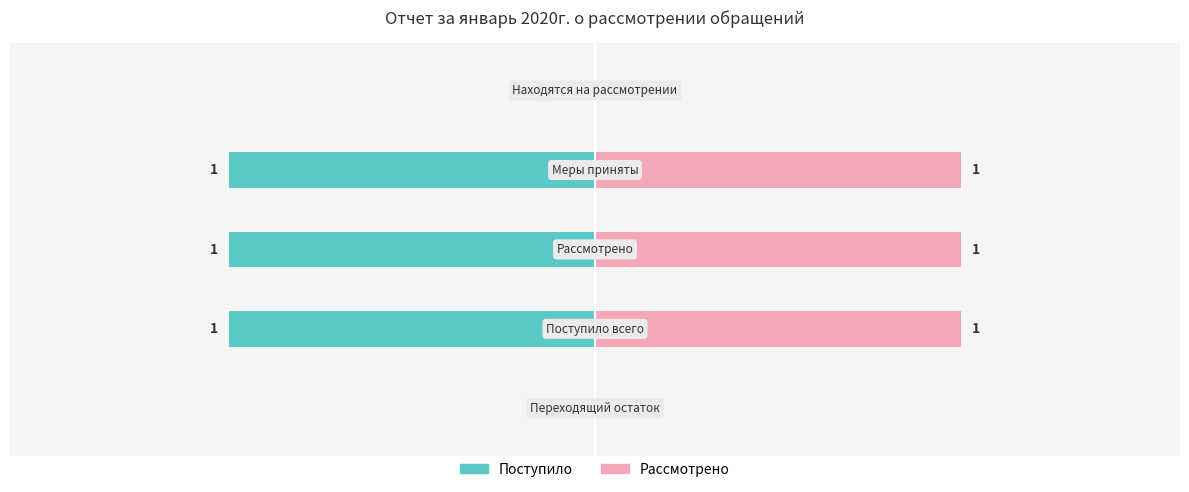

Between Переходящий остаток and Поступило всего, which series saw the biggest shift?

Поступило